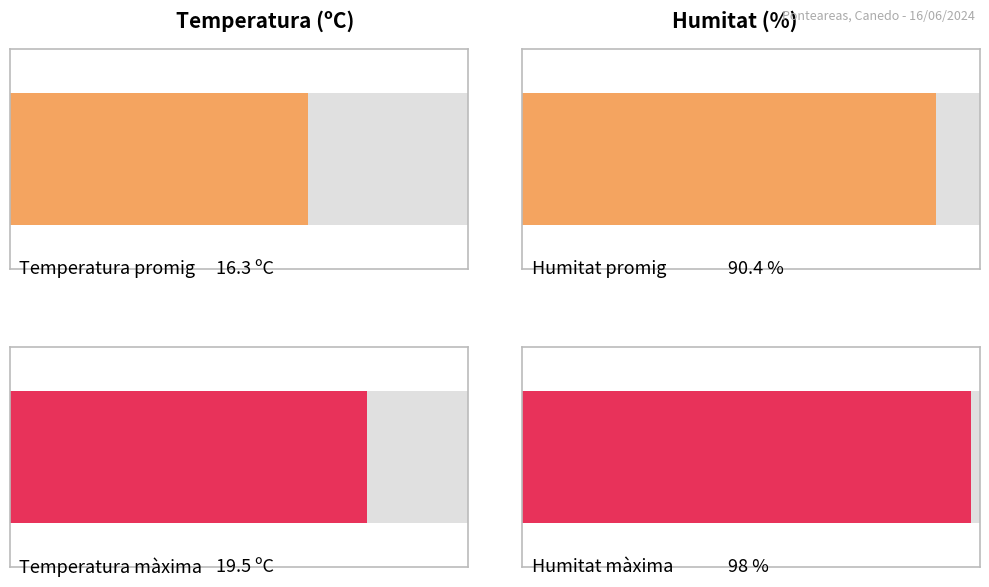

At 13:00, list the series in order from smallest to largest.

Temperatura (ºC), Humitat (%)